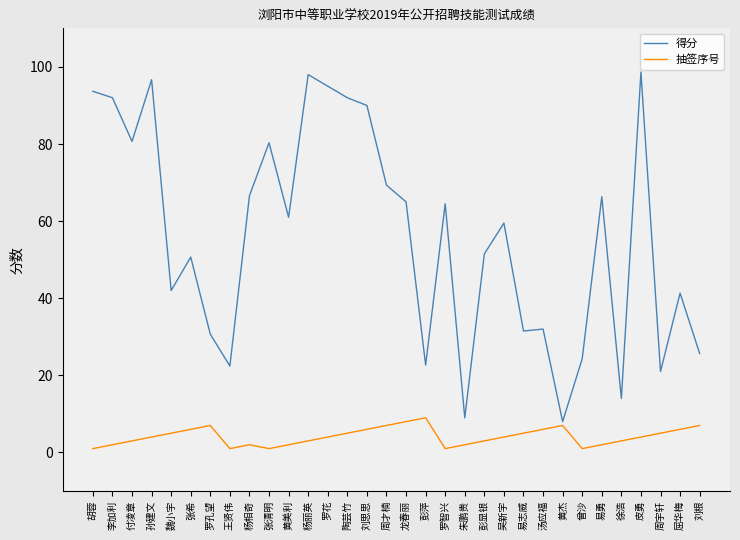

True or false: 得分 and 抽签序号 intersect in this chart.

False